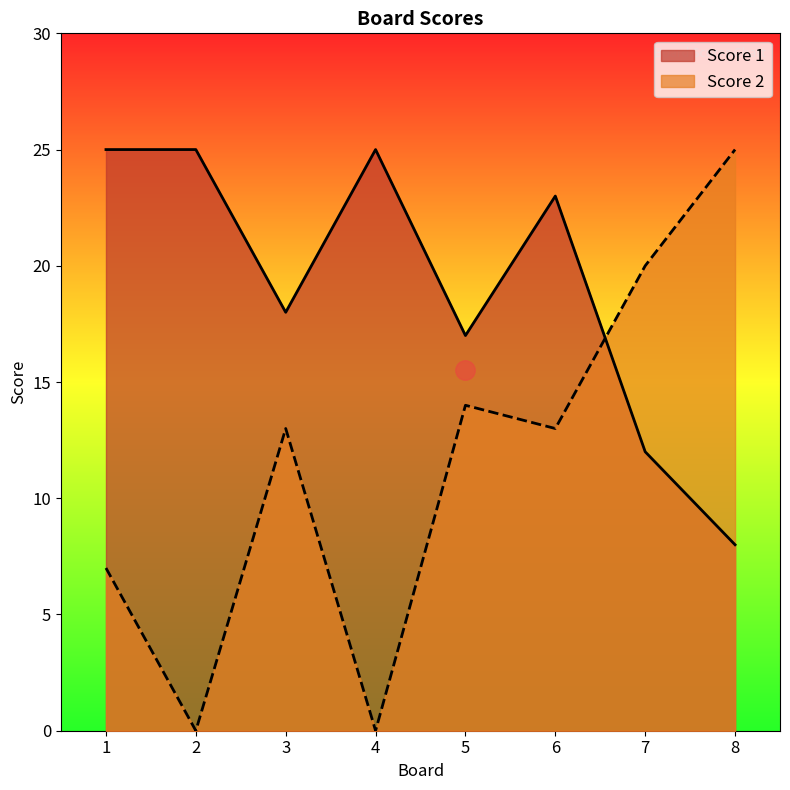

What is the difference between the Score 1 values at 7 and 3?

6